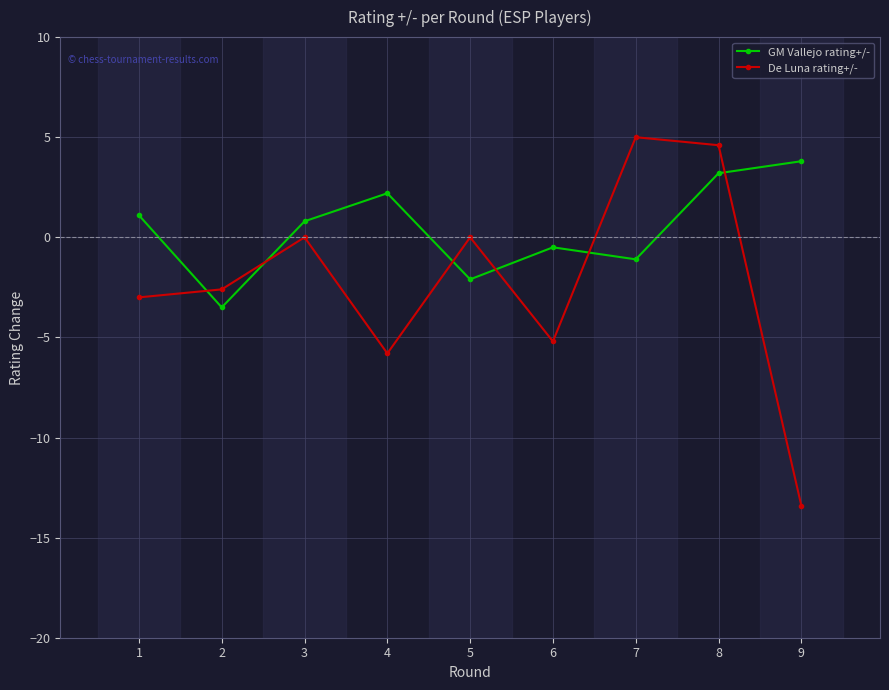

What is the approximate value of GM Vallejo rating+/- at 8?

3.2